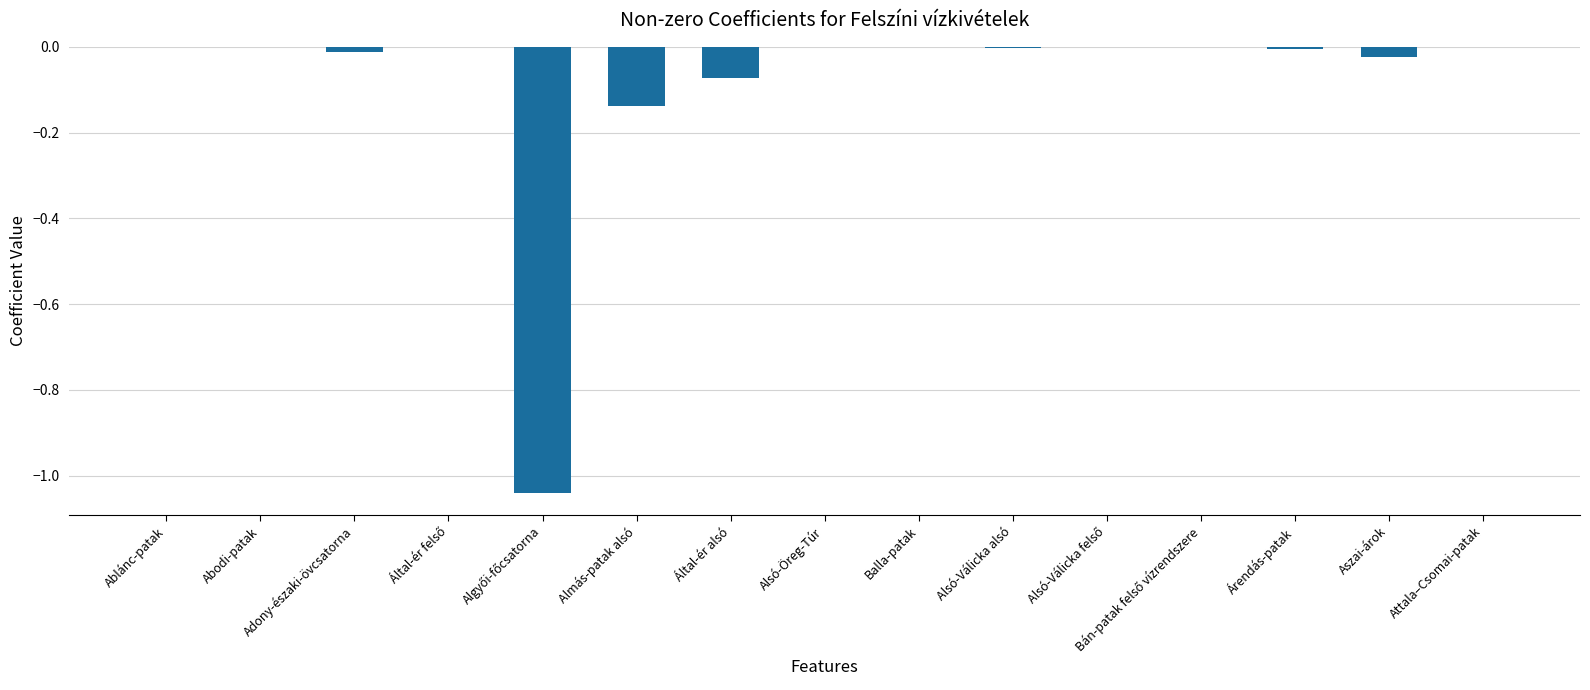

The chart shows a value of 0.0 at Balla-patak. True or false?

True